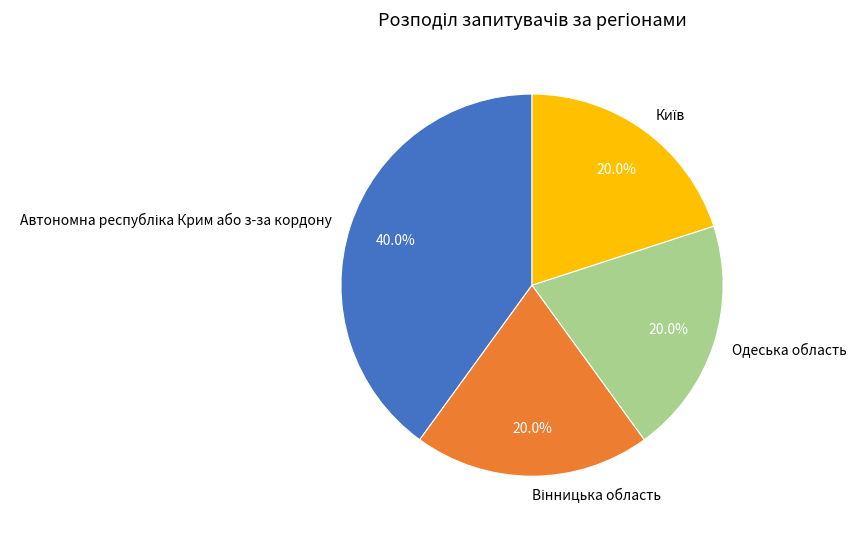

What portion of the pie excludes Одеська область?

80.0%